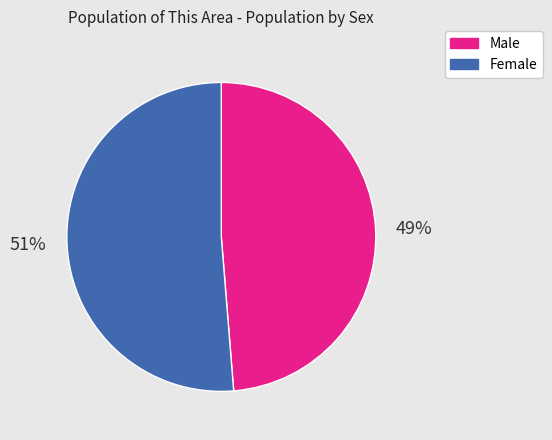

What percentage is the Male slice, to the nearest percent?

49%